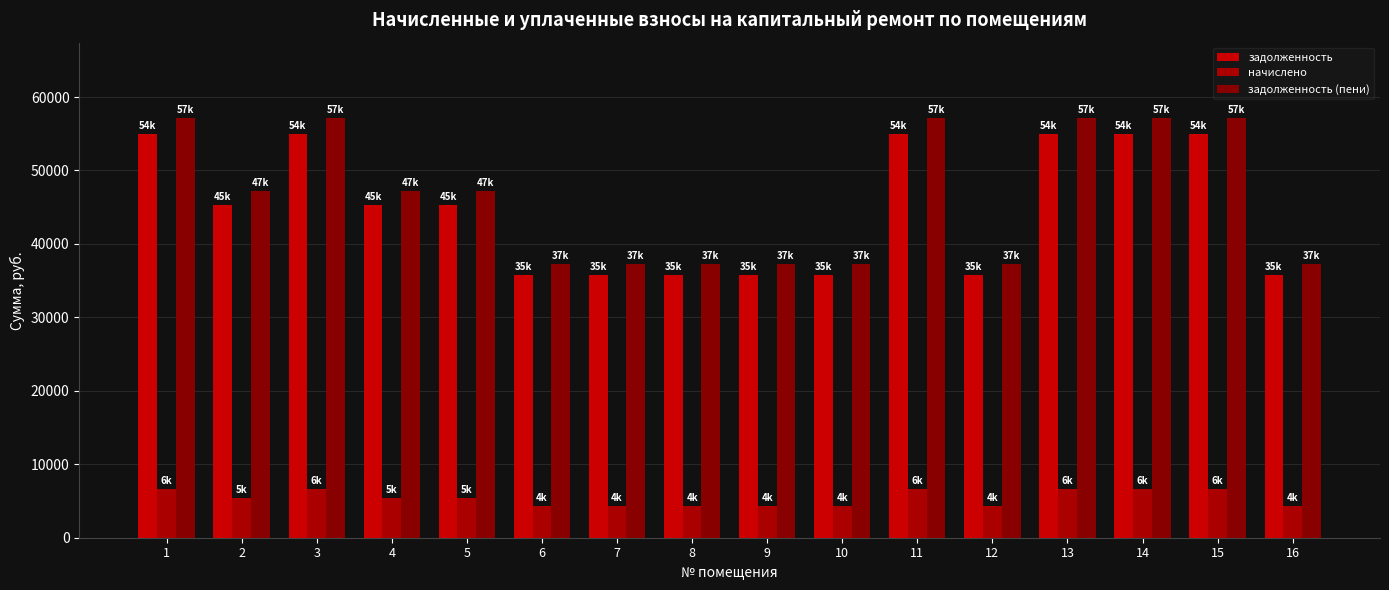

At how many categories does at least one series exceed 33149?

16